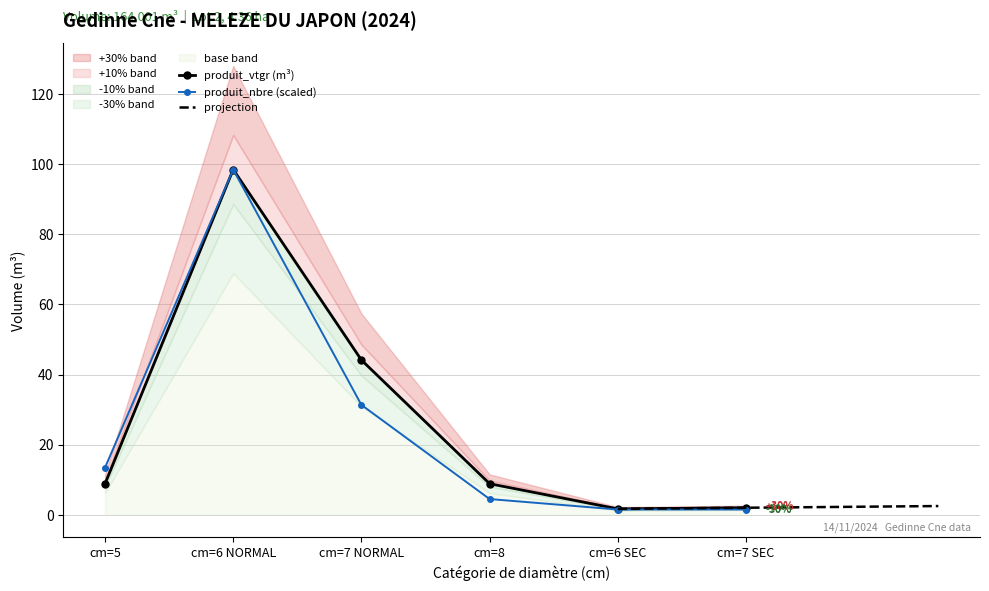

What is the greatest value displayed?

98.5